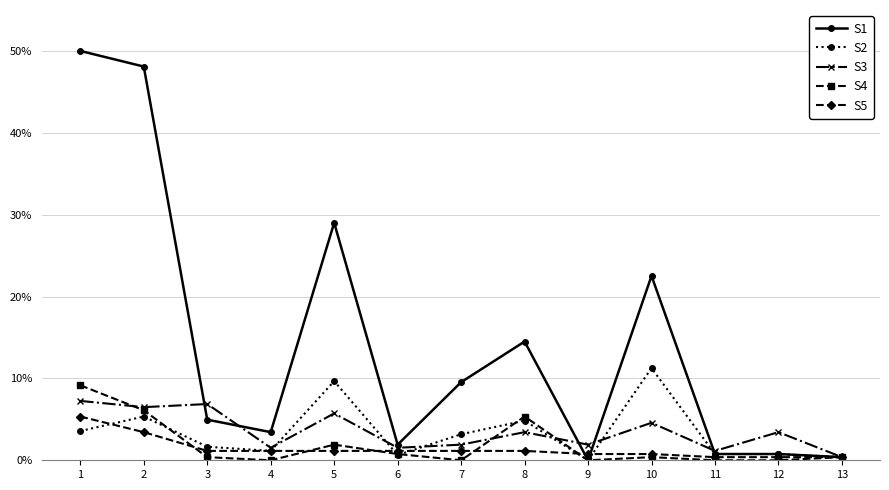

What is the difference between the maximum and minimum values in the S5 series?

5.0